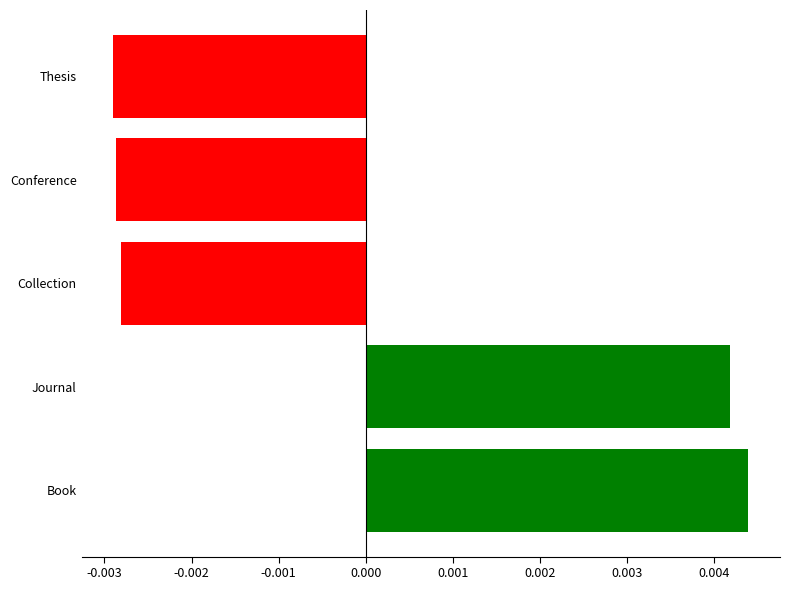

Does the chart contain any negative values?

Yes